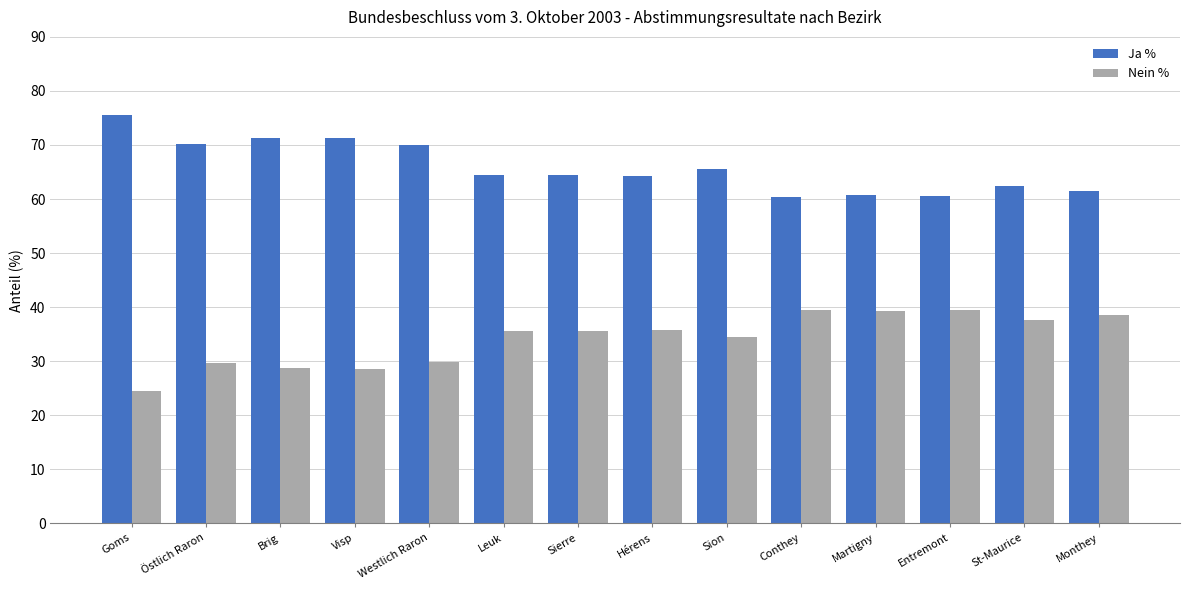

Rank the series at Goms from highest to lowest value.

Ja %, Nein %